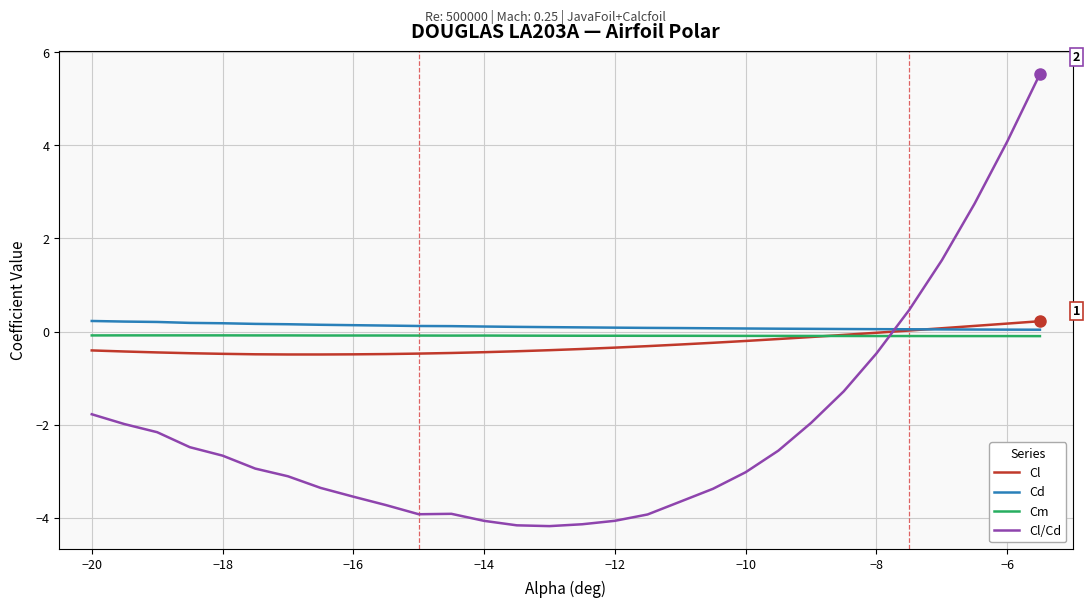

Which series has the widest spread of values?

Cl/Cd